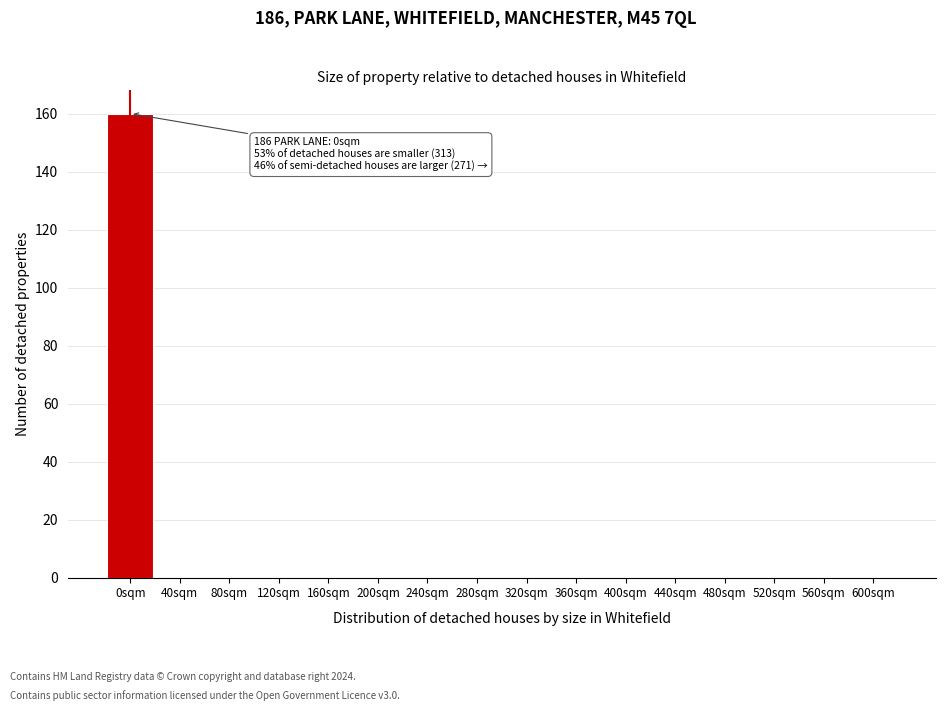

Reading left to right, list all the values displayed in this chart.

0sqm=160	40sqm=0	80sqm=0	120sqm=0	160sqm=0	200sqm=0	240sqm=0	280sqm=0	320sqm=0	360sqm=0	400sqm=0	440sqm=0	480sqm=0	520sqm=0	560sqm=0	600sqm=0